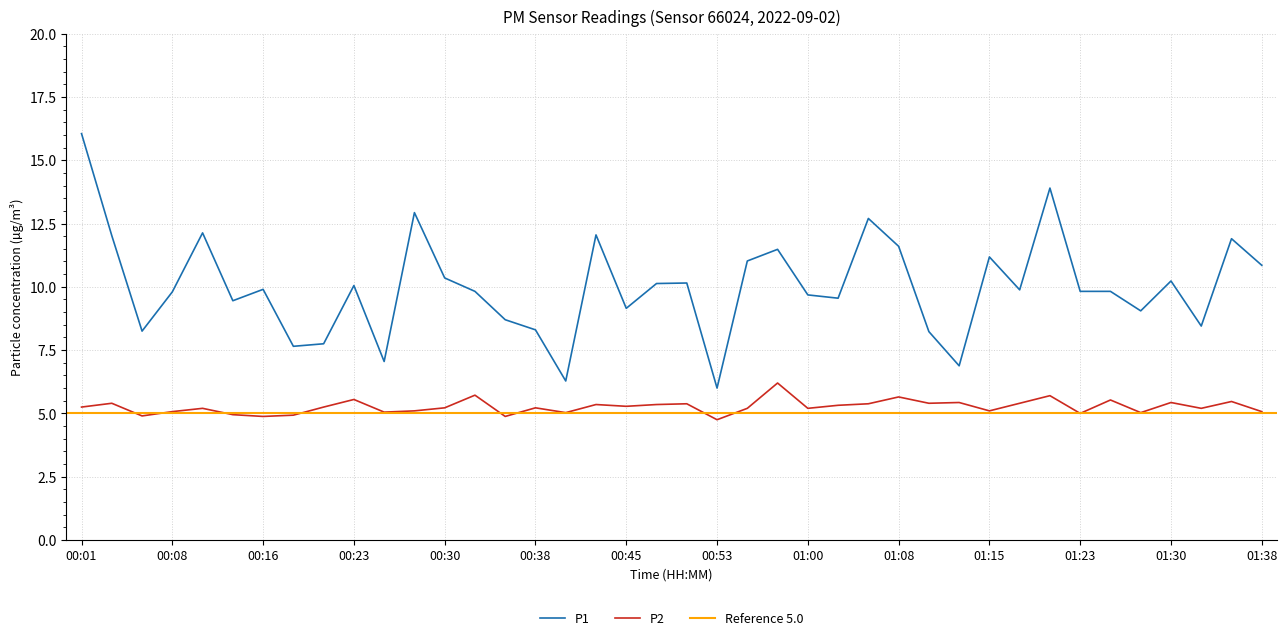

The value of P2 at 00:58 is 6.2. True or false?

True